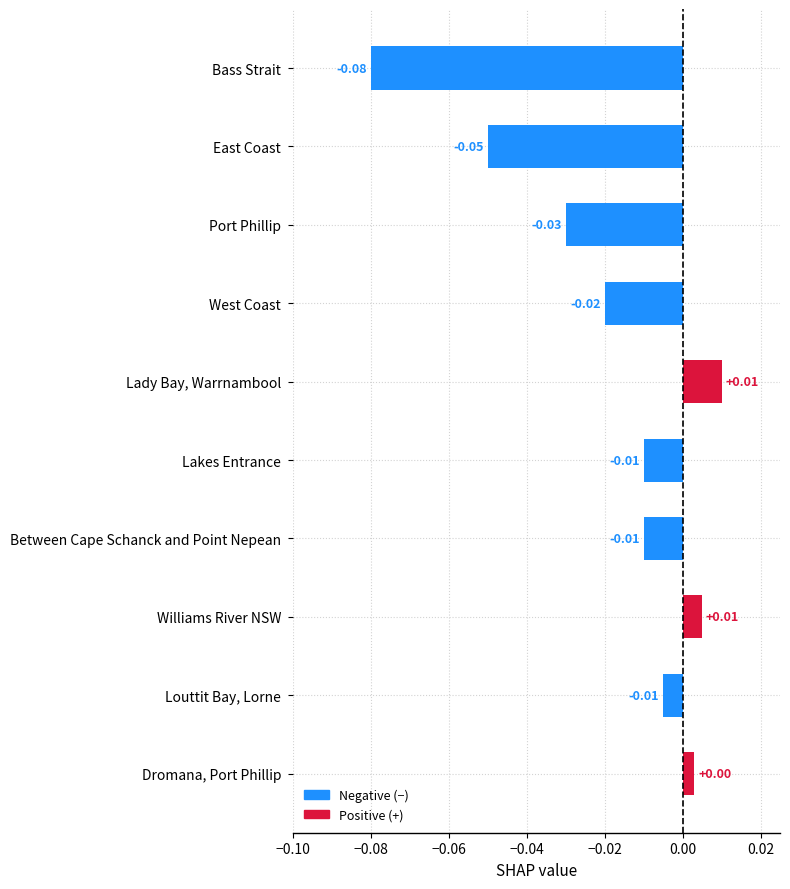

How many categories are shown in the chart?

10